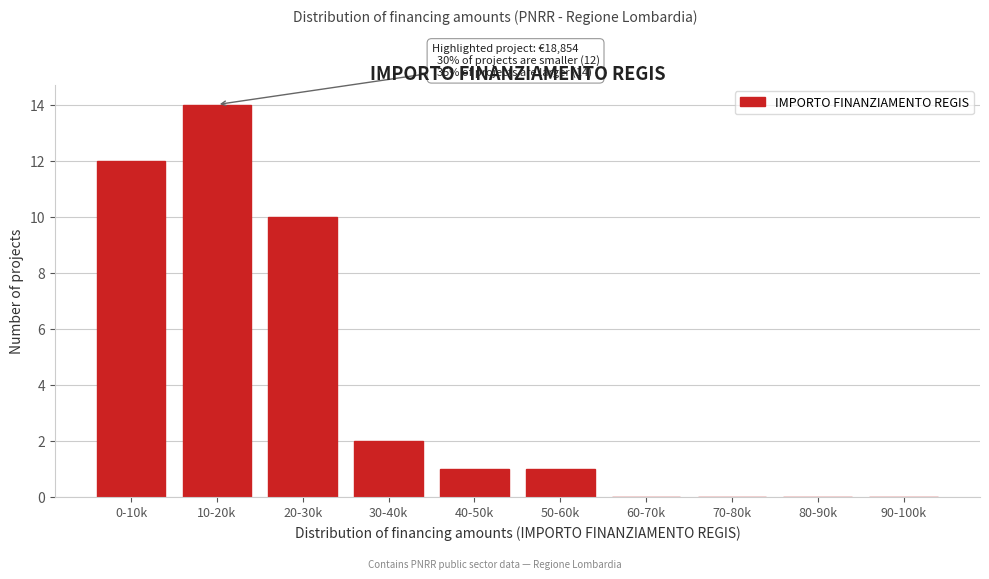

Reading left to right, extract all data points from this chart.

0-10k=12	10-20k=14	20-30k=10	30-40k=2	40-50k=1	50-60k=1	60-70k=0	70-80k=0	80-90k=0	90-100k=0